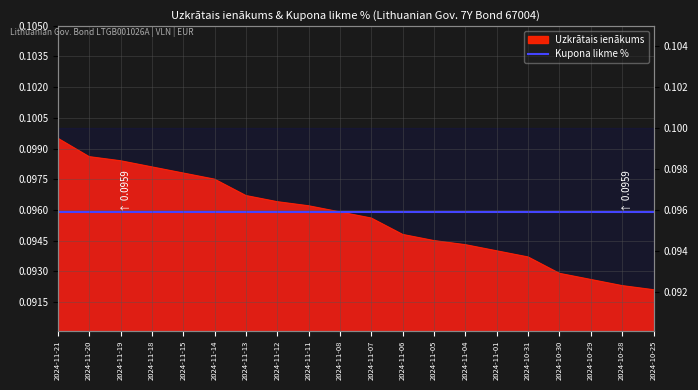

Rank the categories by value from highest to lowest.

2024-11-21, 2024-11-20, 2024-11-19, 2024-11-18, 2024-11-15, 2024-11-14, 2024-11-13, 2024-11-12, 2024-11-11, 2024-11-08, 2024-11-07, 2024-11-06, 2024-11-05, 2024-11-04, 2024-11-01, 2024-10-31, 2024-10-30, 2024-10-29, 2024-10-28, 2024-10-25